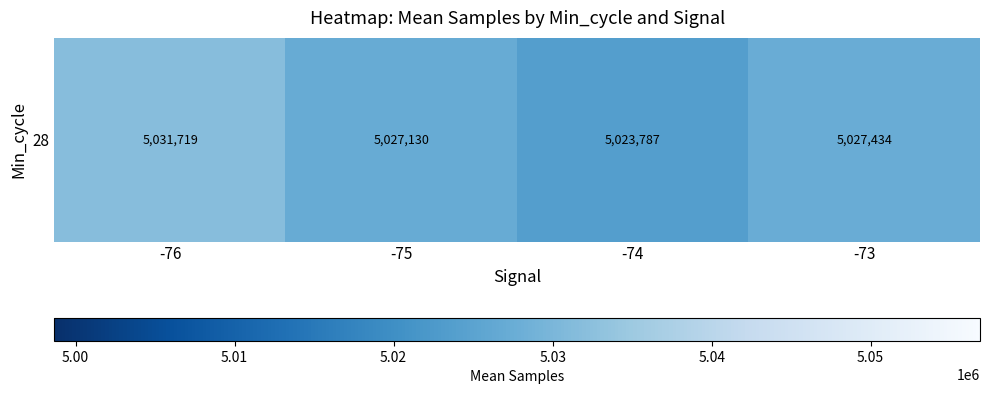

Read the value at -75.

5027130.2